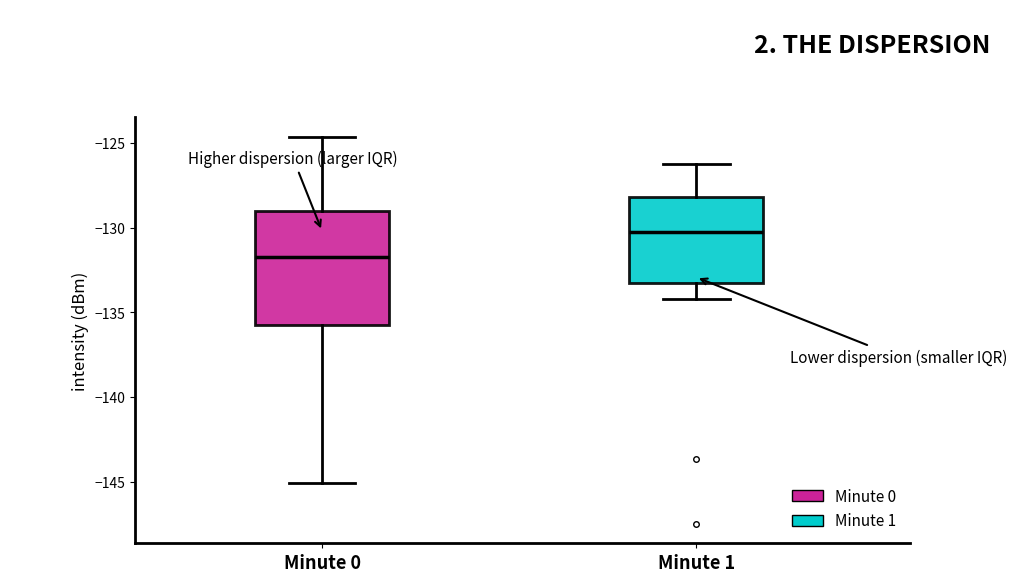

Which box's median line is the highest?

Minute 1